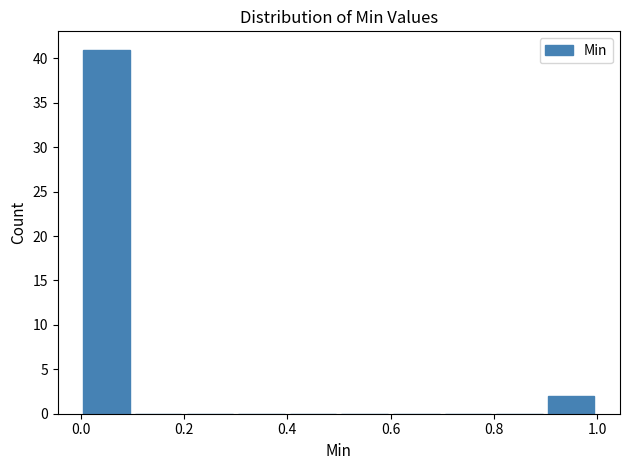

How tall is the bar that spans 0.0 to 0.1 on the x-axis? The values are not printed on the chart, so give them approximately, as read against the axis.

41